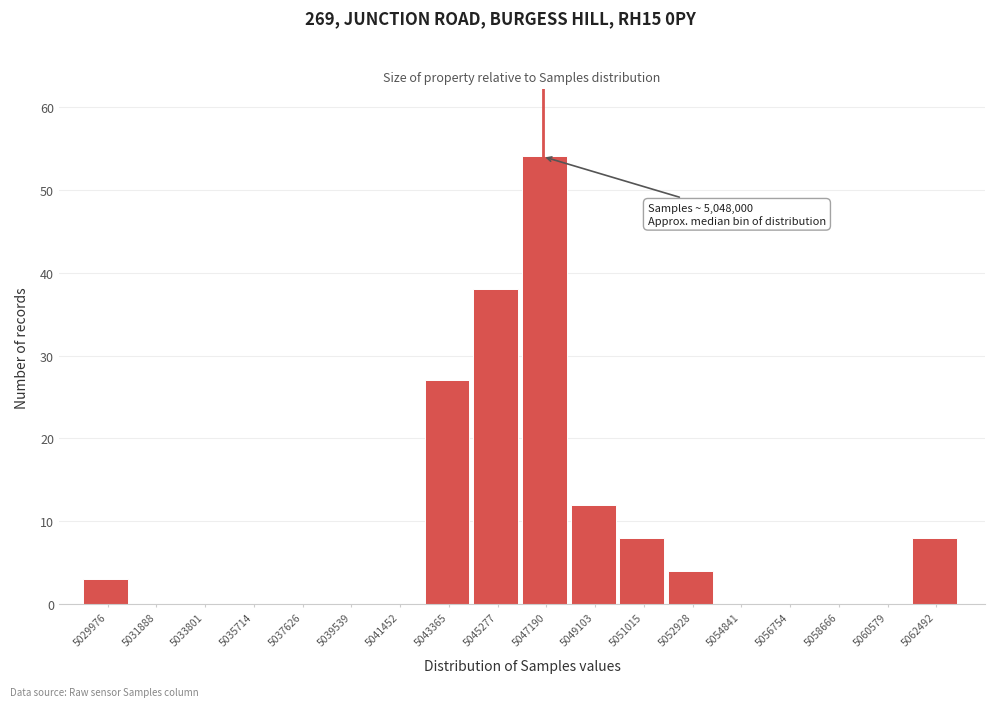

Reading right to left, extract all data points from this chart.

5062492=8	5060579=0	5058666=0	5056754=0	5054841=0	5052928=4	5051015=8	5049103=12	5047190=54	5045277=38	5043365=27	5041452=0	5039539=0	5037626=0	5035714=0	5033801=0	5031888=0	5029976=3